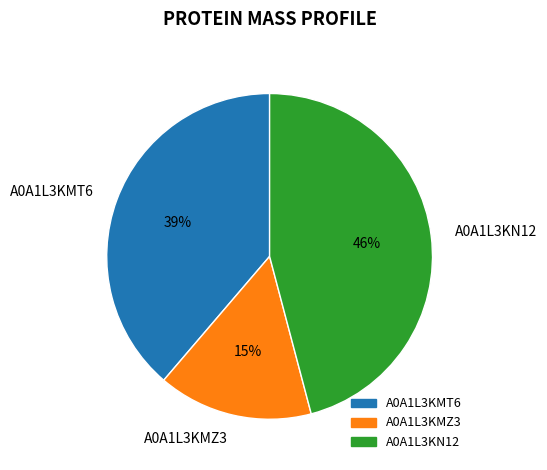

To the nearest percent, what portion does A0A1L3KN12 represent?

46%